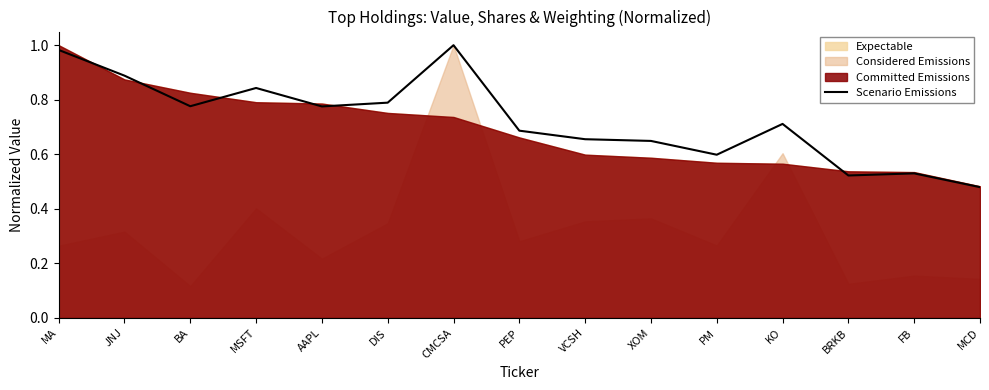

The value at PEP is 0.3. True or false?

False